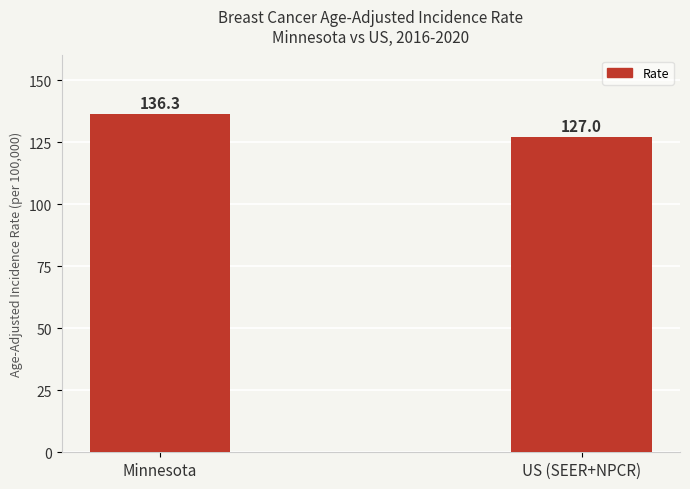

What is the sum of the values at Minnesota and US (SEER+NPCR)?

263.3